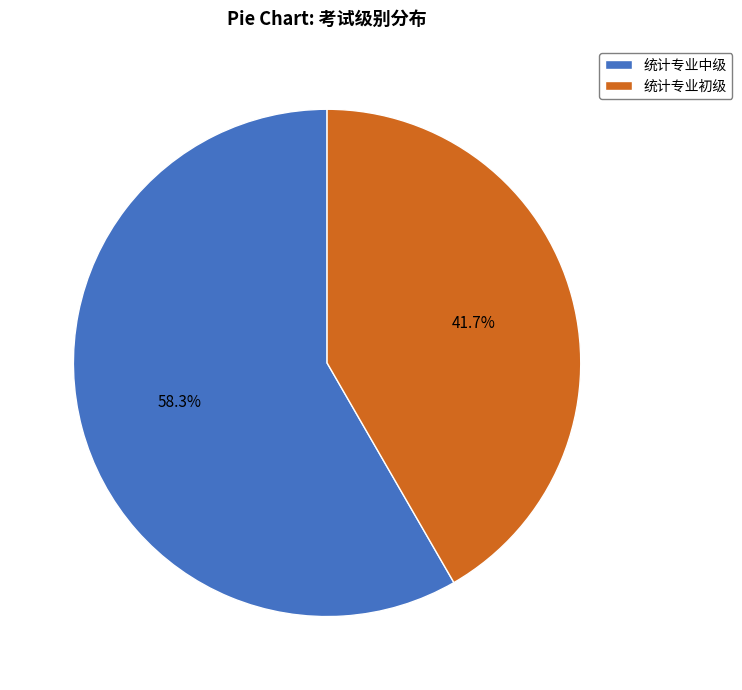

To the nearest percent, what is the difference between the largest and smallest slice percentages?

17%